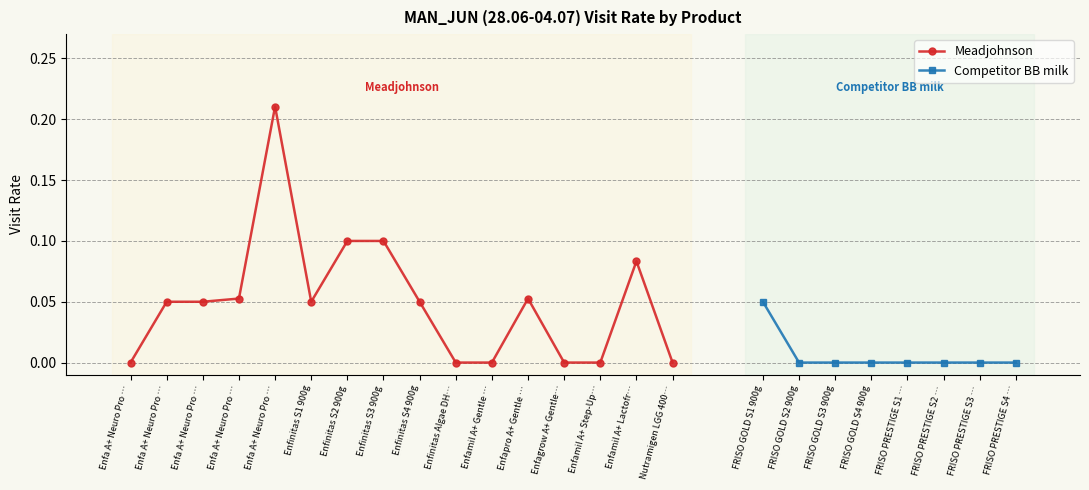

Where is the data nearest to the value 0?

Enfa A+ Neuro Pro Stage 1 900g